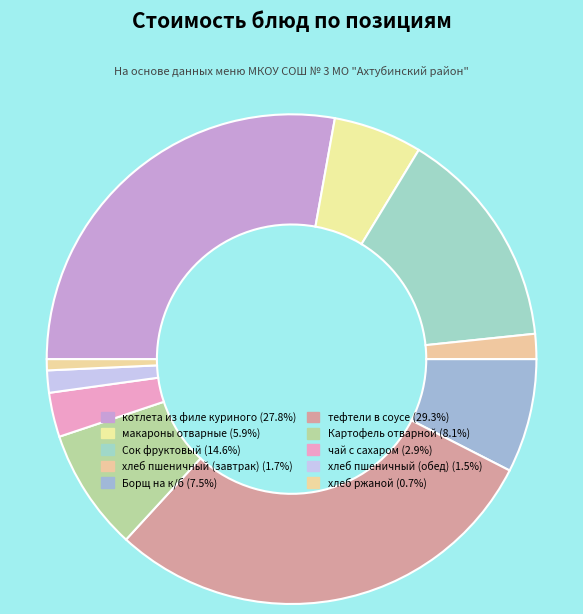

How many segments does this pie chart have?

10